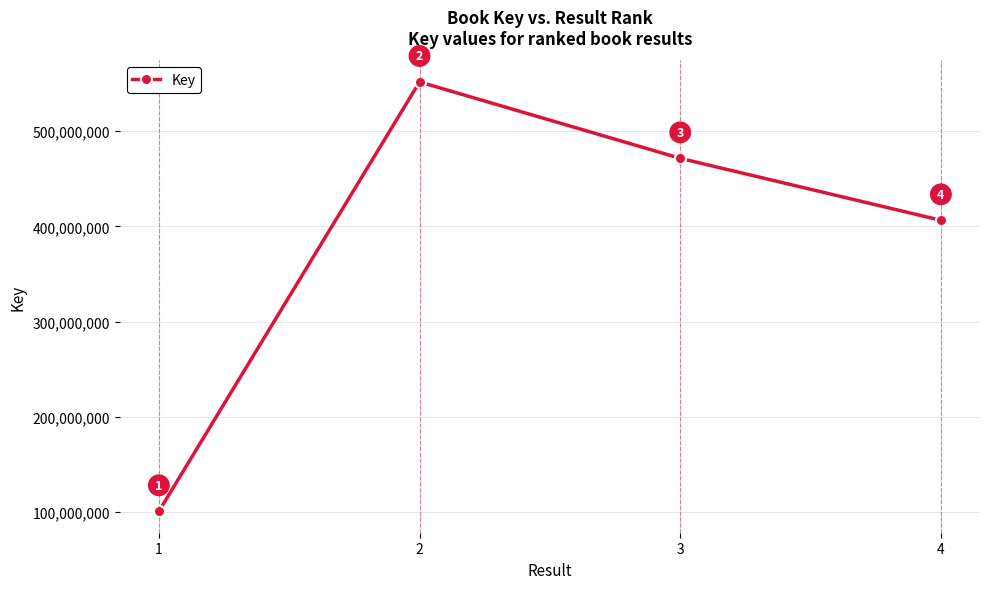

Rank the categories by value from highest to lowest.

2, 3, 4, 1